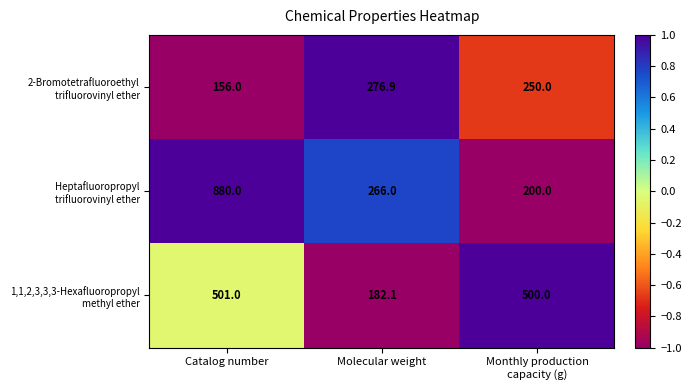

What is the total value across all series at Catalog number?

1537.0